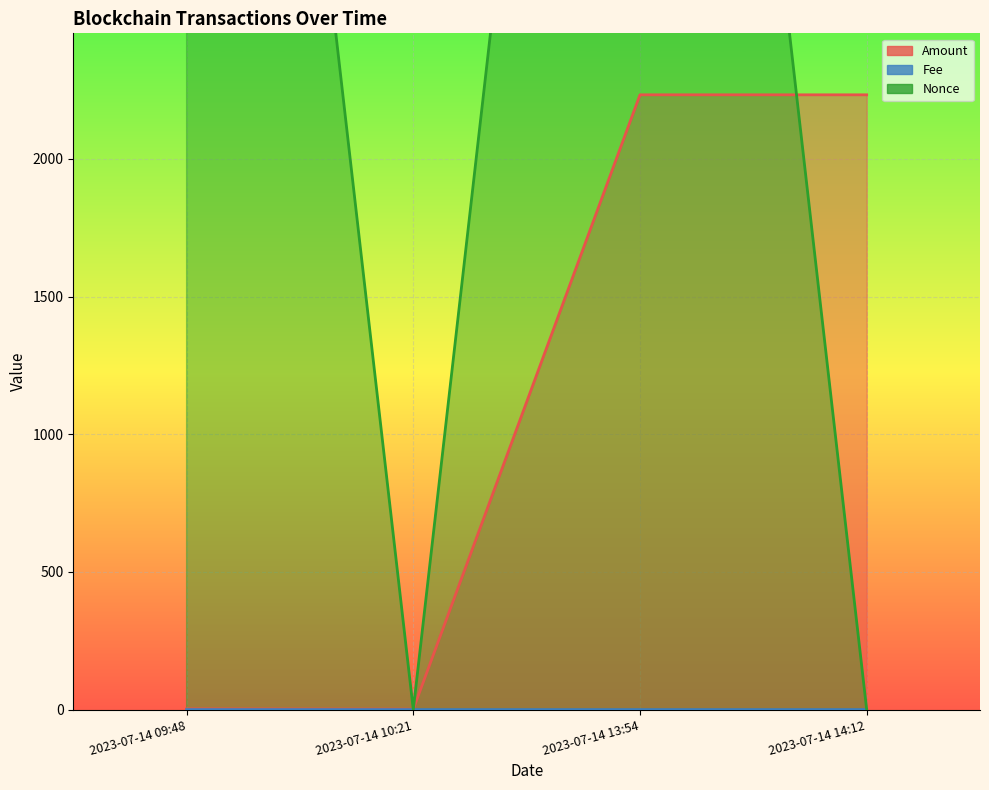

What is the difference between the maximum and minimum values in the Nonce series?

7214.0